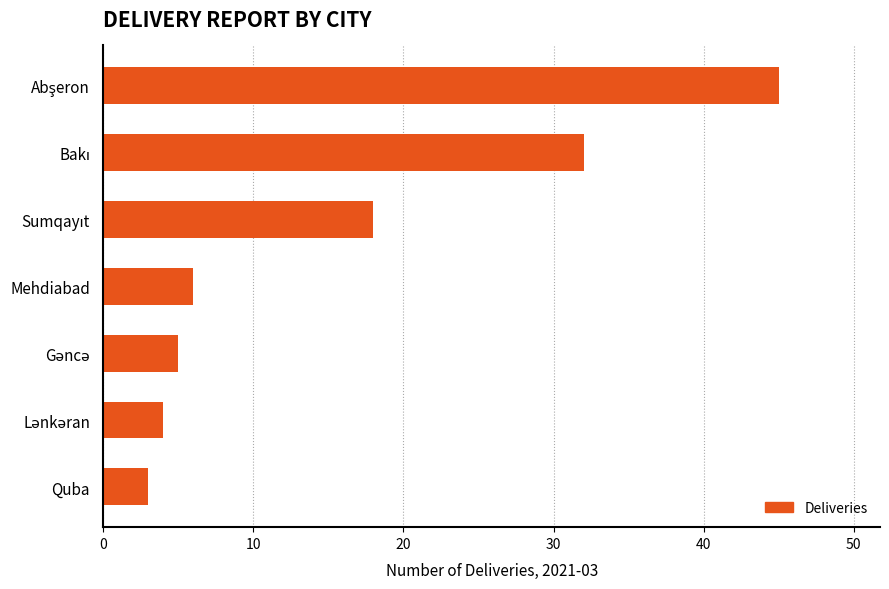

What is the sum of all values?

113